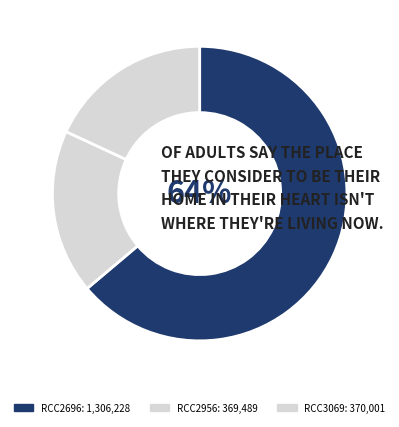

How many slices are in this pie chart?

3